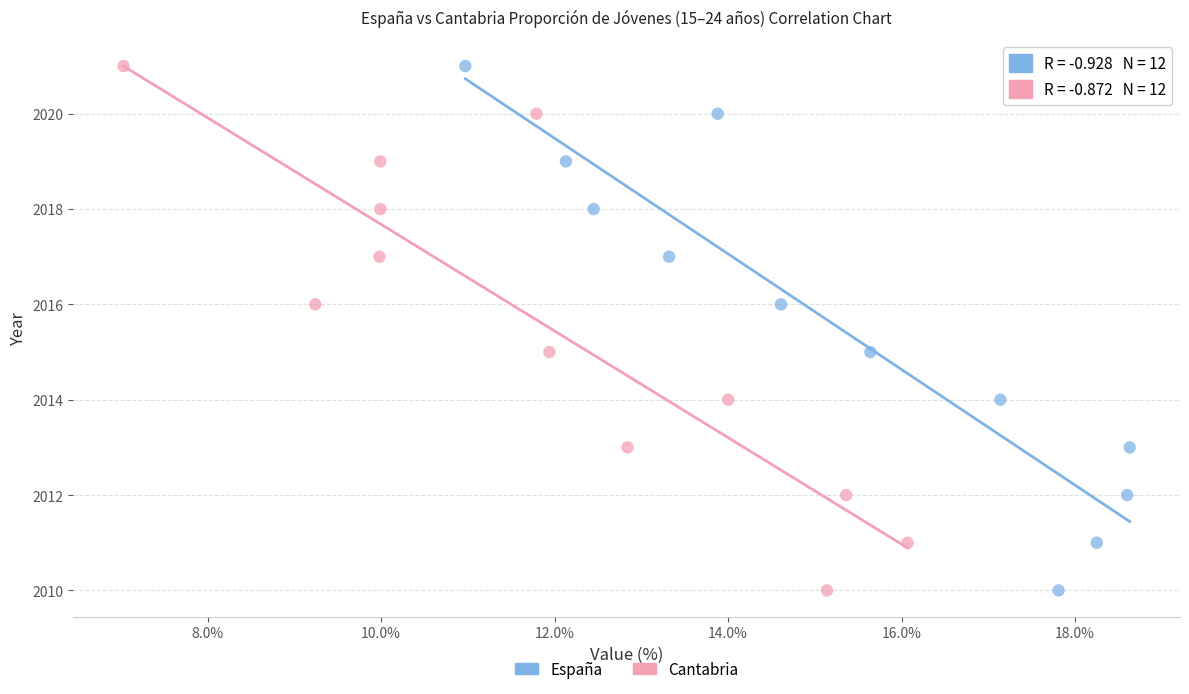

What are all the series names shown in the legend?

España, Cantabria